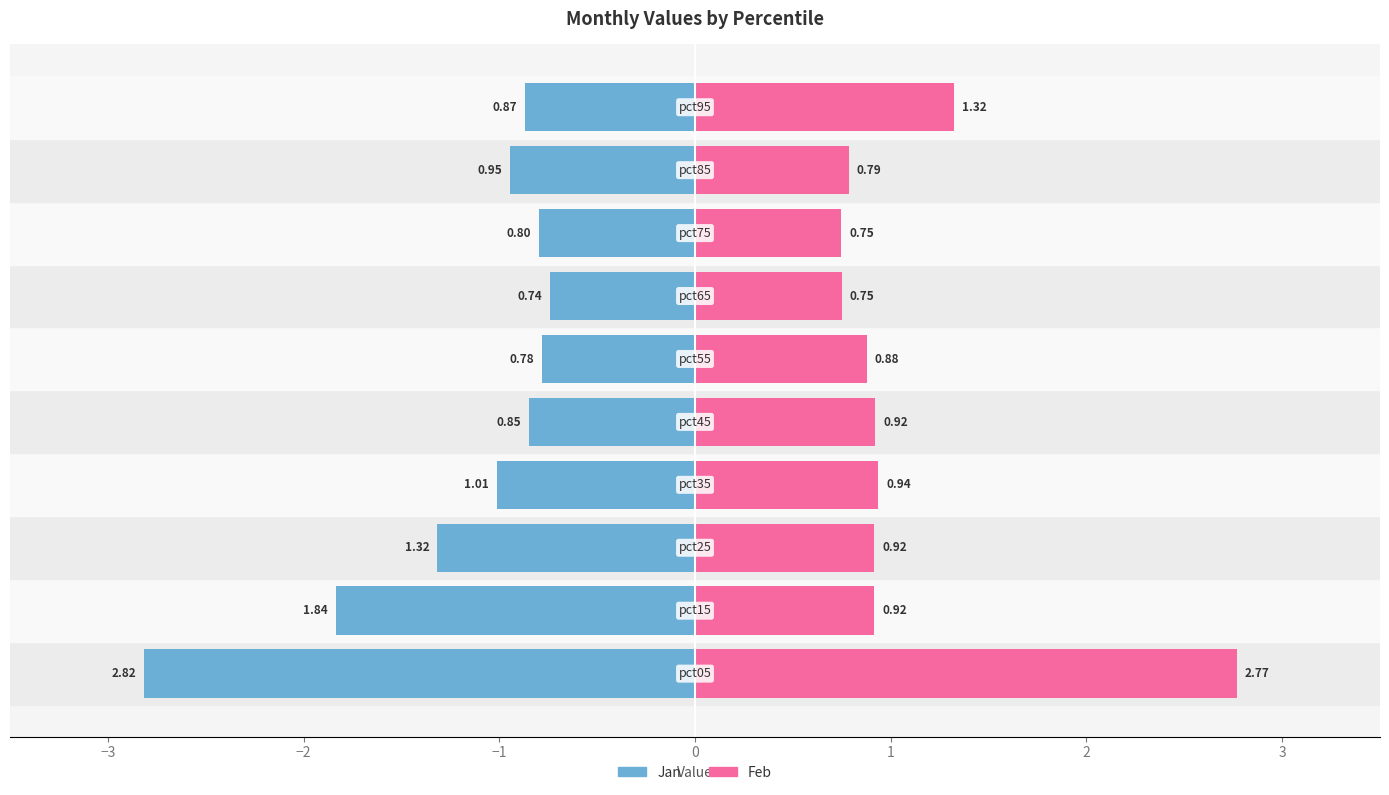

Reading left to right, what are all the values shown in this chart?

Jan: -2.8	-1.8	-1.3	-1.0	-0.8	-0.8	-0.7	-0.8	-0.9	-0.9
Feb: 2.8	0.9	0.9	0.9	0.9	0.9	0.7	0.7	0.8	1.3